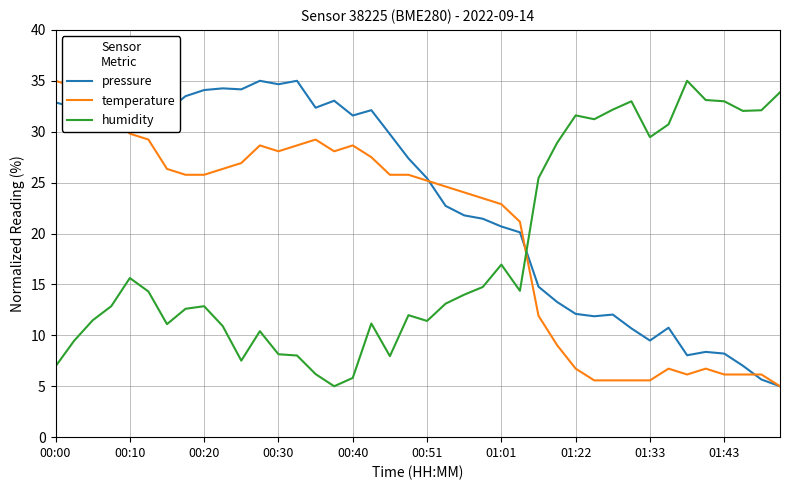

Rank the series by their average value, from highest to lowest.

pressure, temperature, humidity